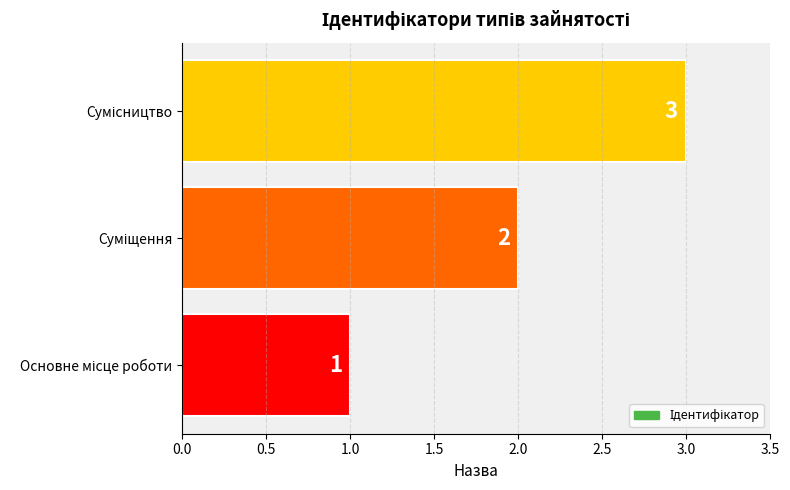

Count the values in the range 1 to 3.

3